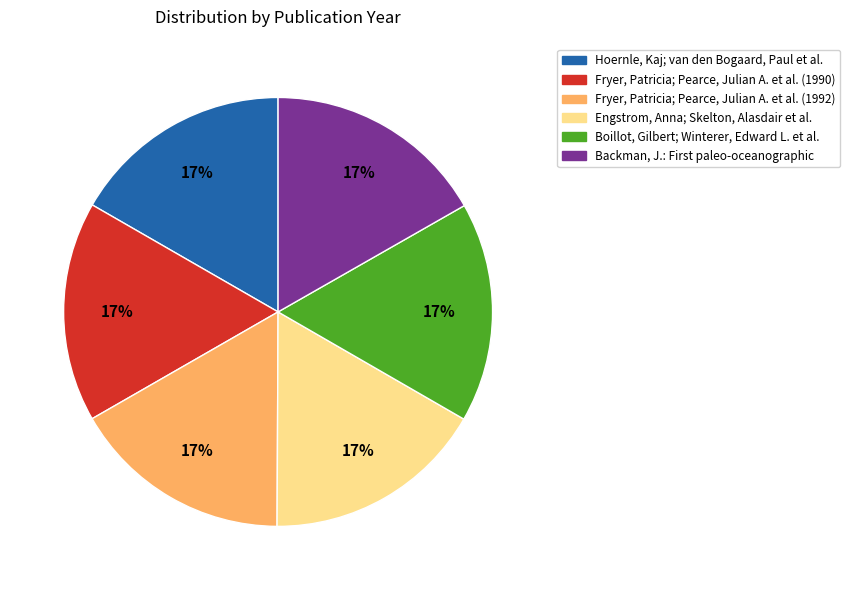

Does any single category account for the majority?

No